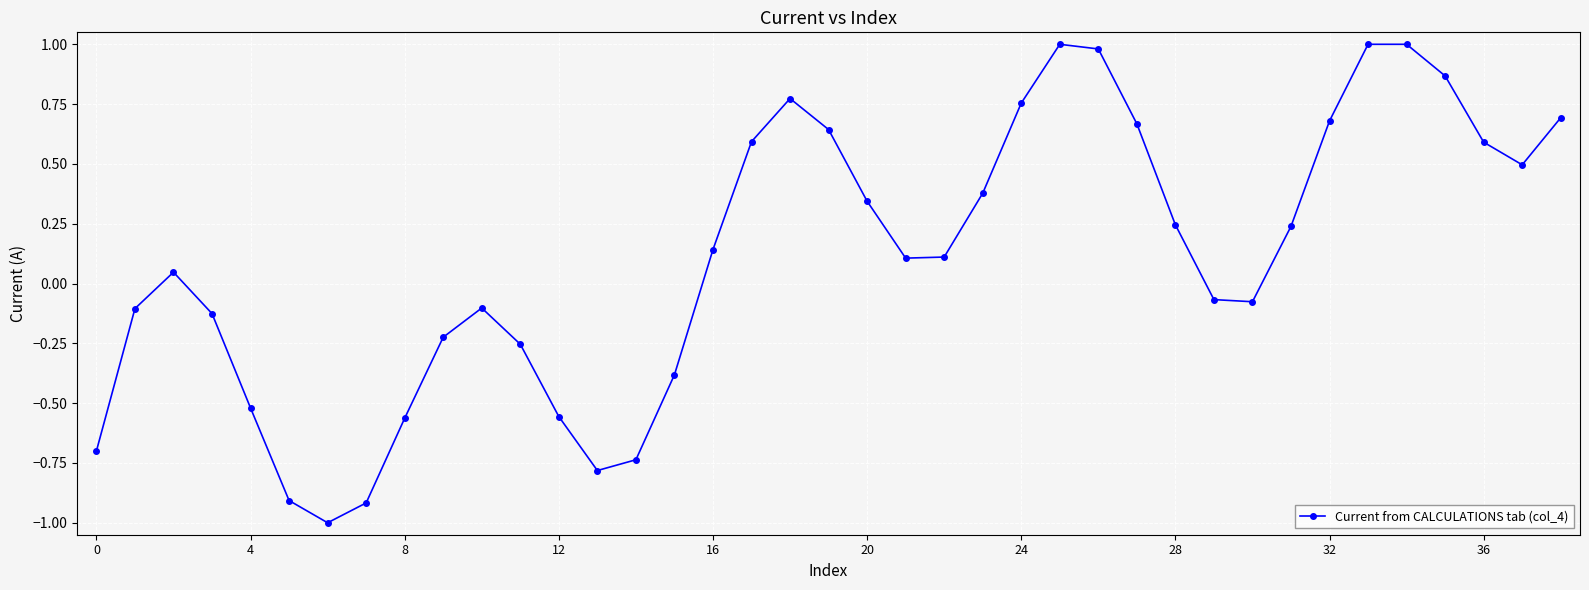

Does the chart have visible grid lines?

Yes